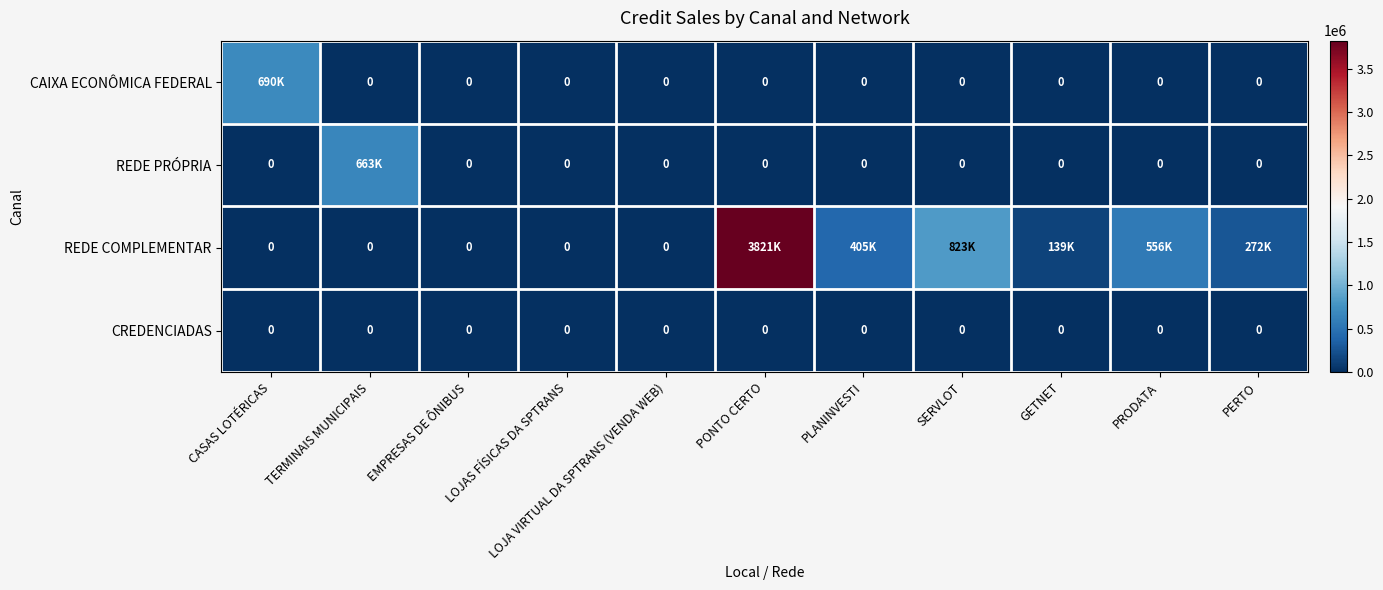

Count the number of categories in the chart.

11